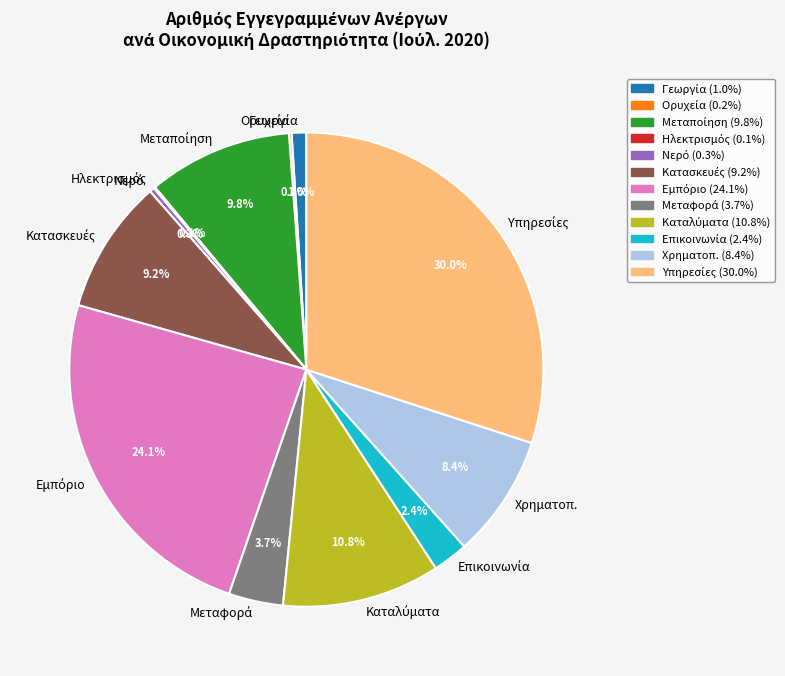

What portion of the pie excludes Χρηματοπ.?

91.6%